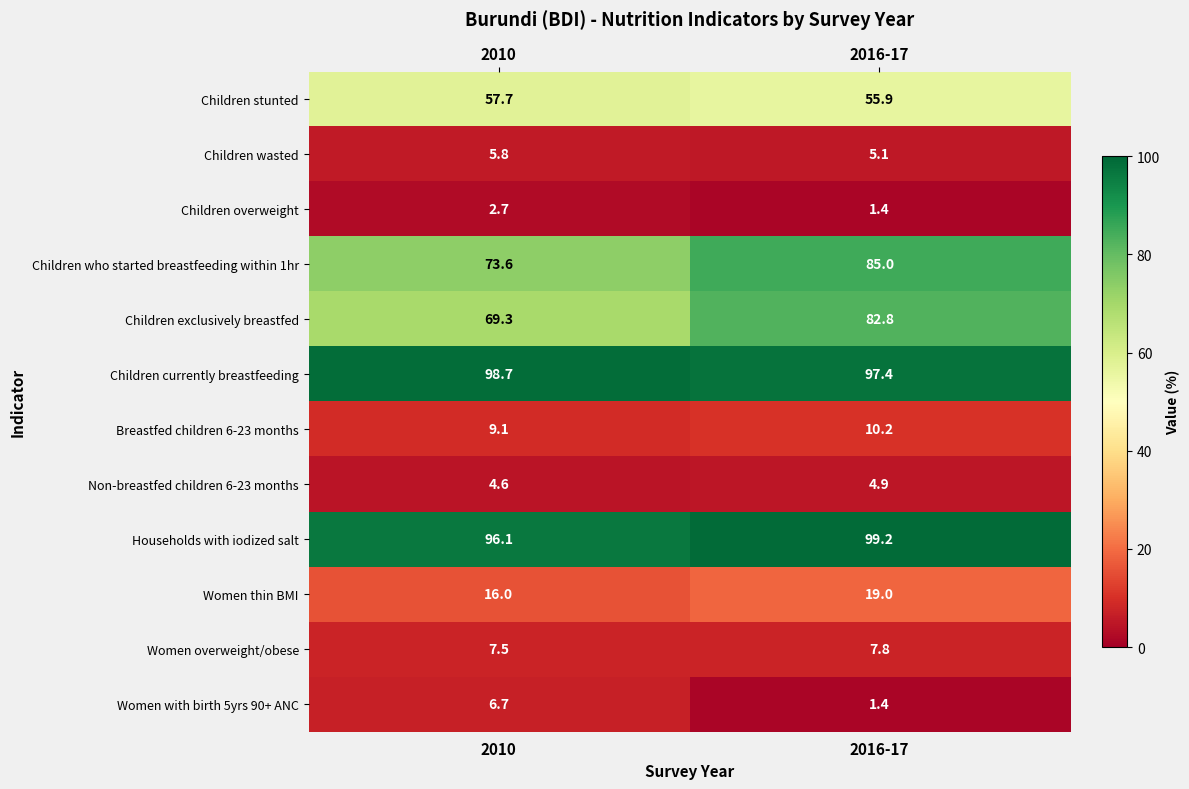

Is it true that Children exclusively breastfed equals 82.8 at 2016-17?

True